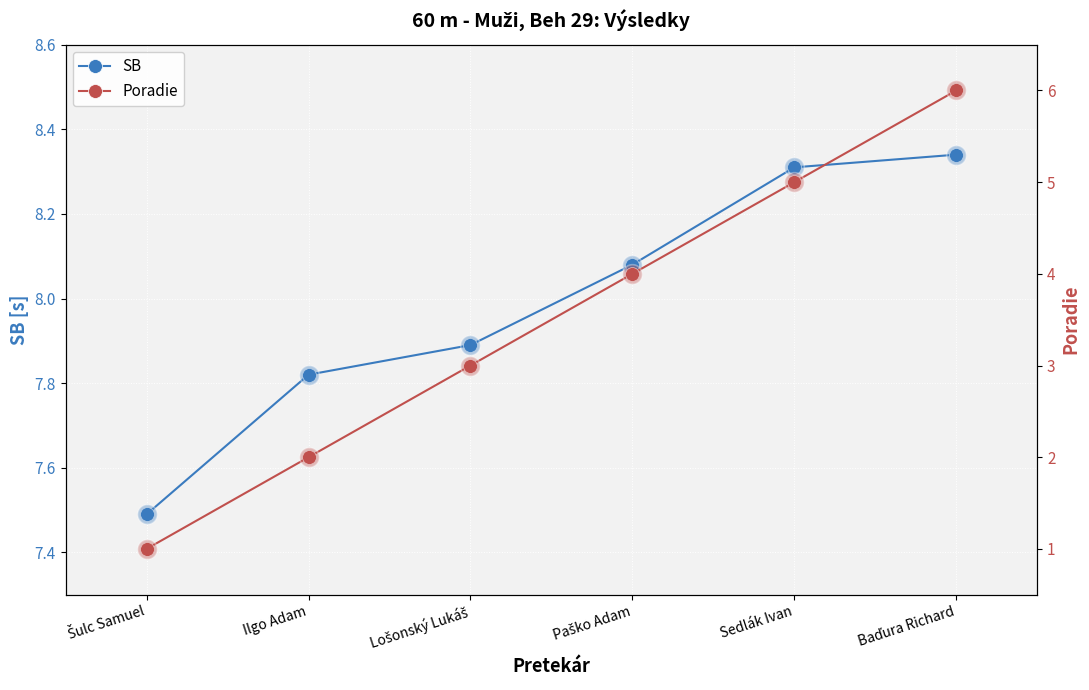

Is the value of Poradie at Lošonský Lukáš greater than the value of SB at Sedlák Ivan?

No